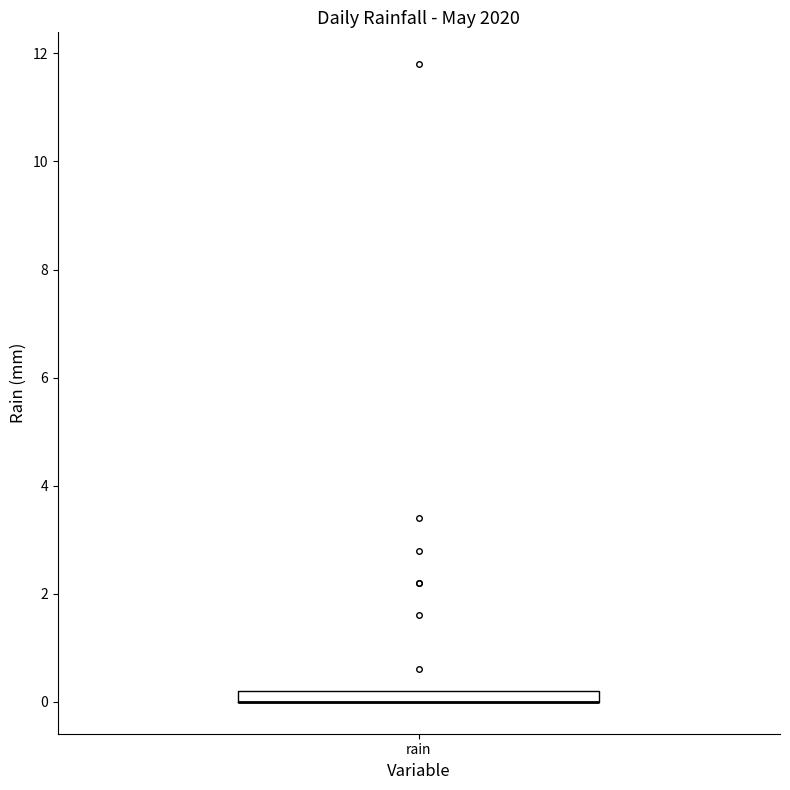

Where is the upper edge of the box for rain on the y-axis? The values are not printed on the chart, so give them approximately, as read against the axis.

0.2